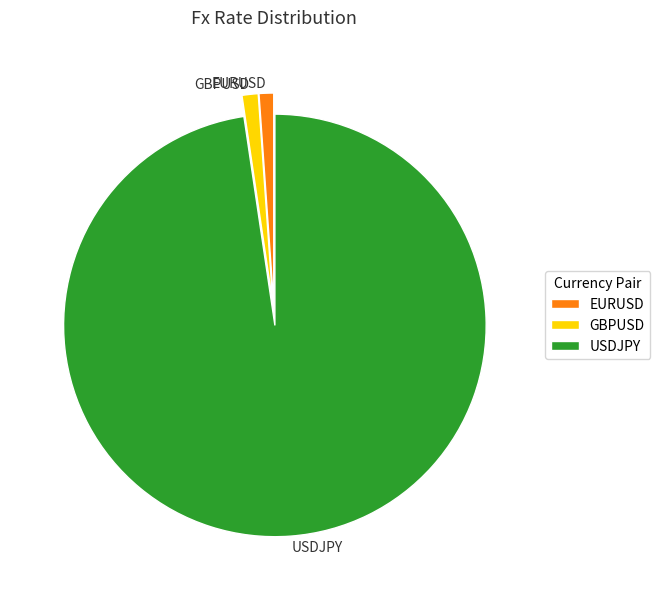

Which category has the biggest portion of the pie?

USDJPY